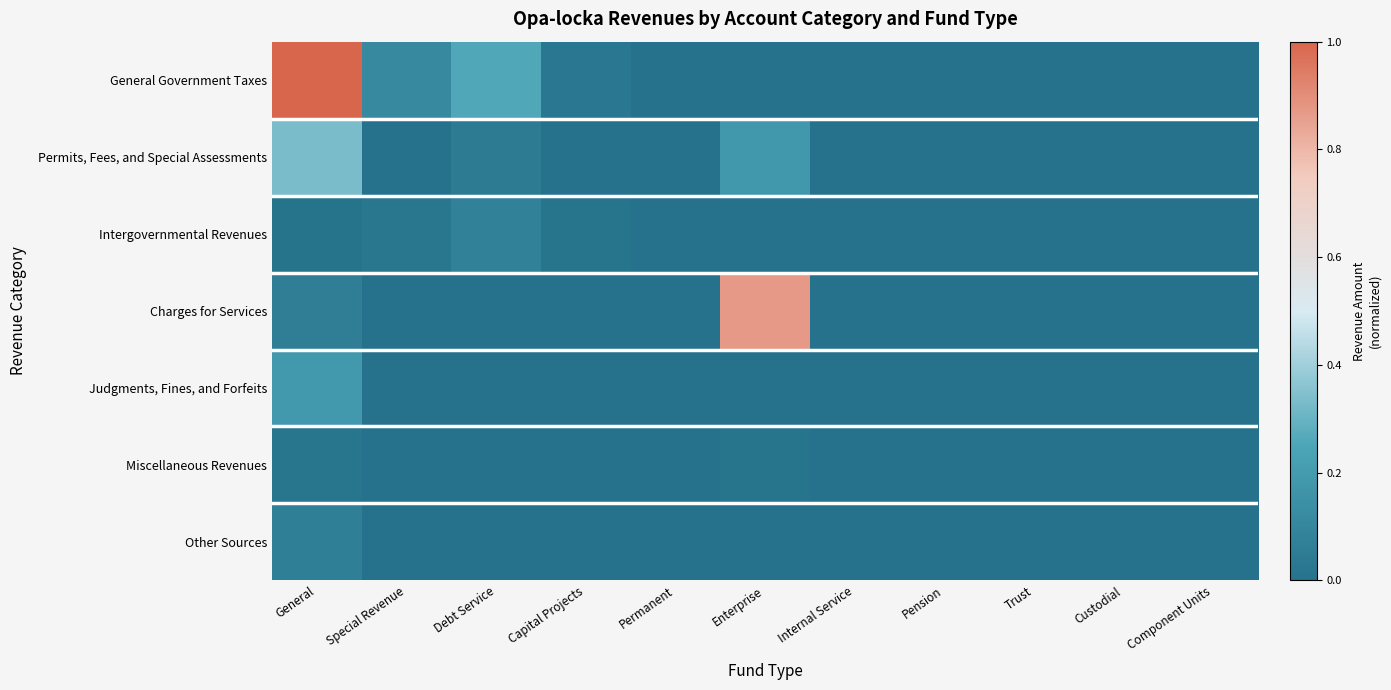

Between Capital Projects and Enterprise, which series saw the biggest shift?

Charges for Services